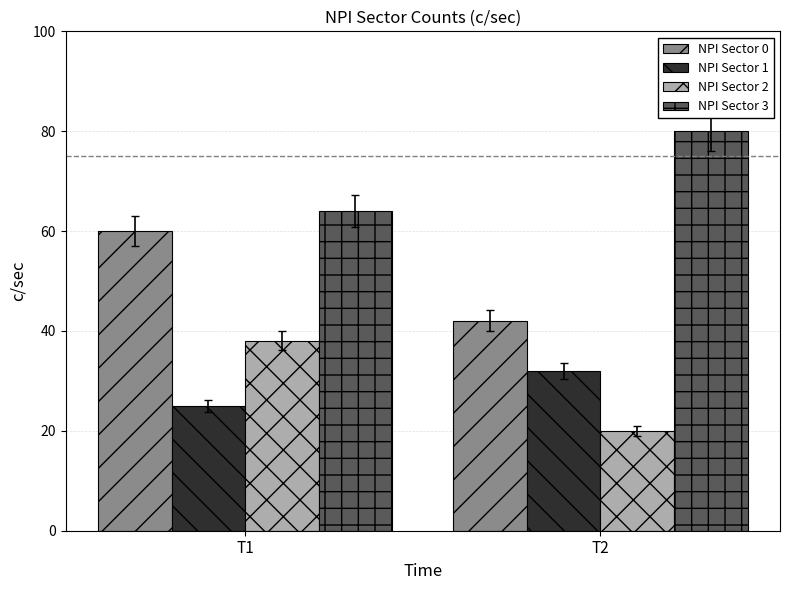

What is the average value of the NPI Sector 3 series?

72